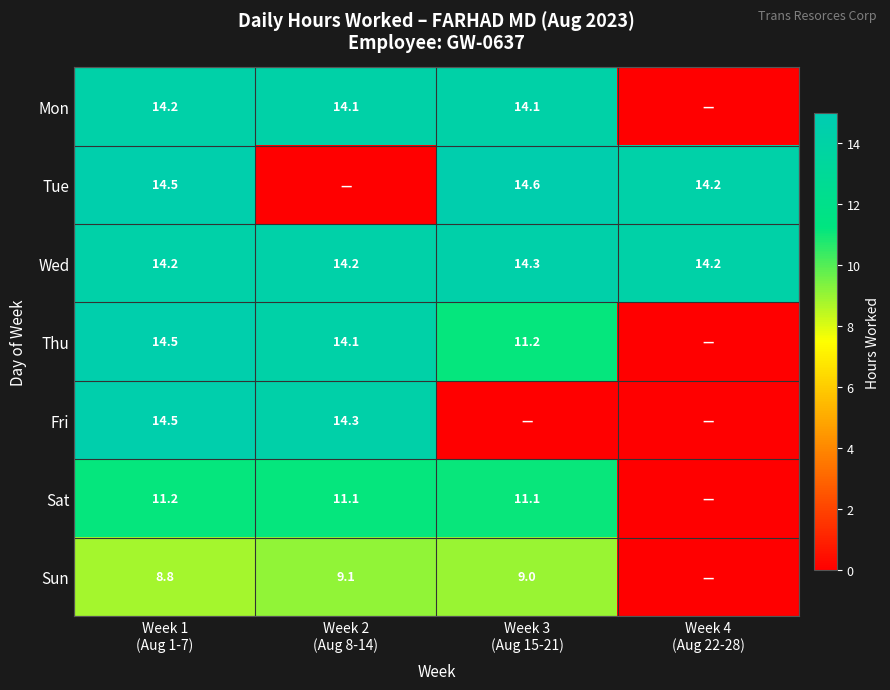

Which series has the largest range (max minus min)?

Tue